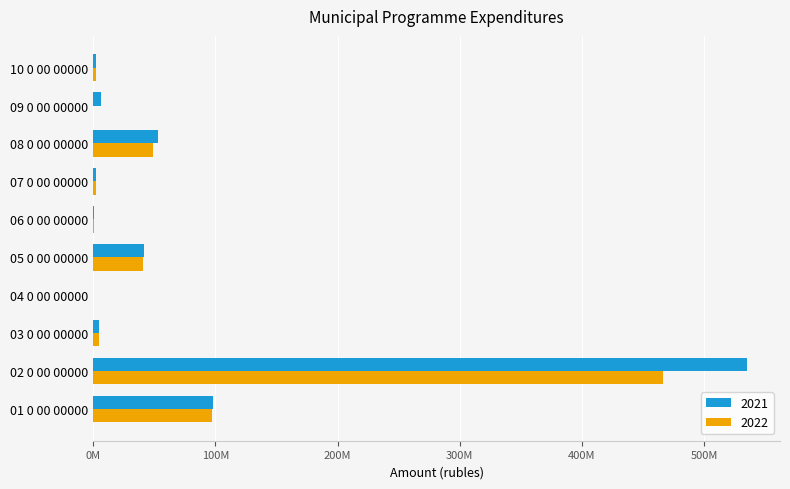

Which category has the highest value in the 2022 series?

02 0 00 00000